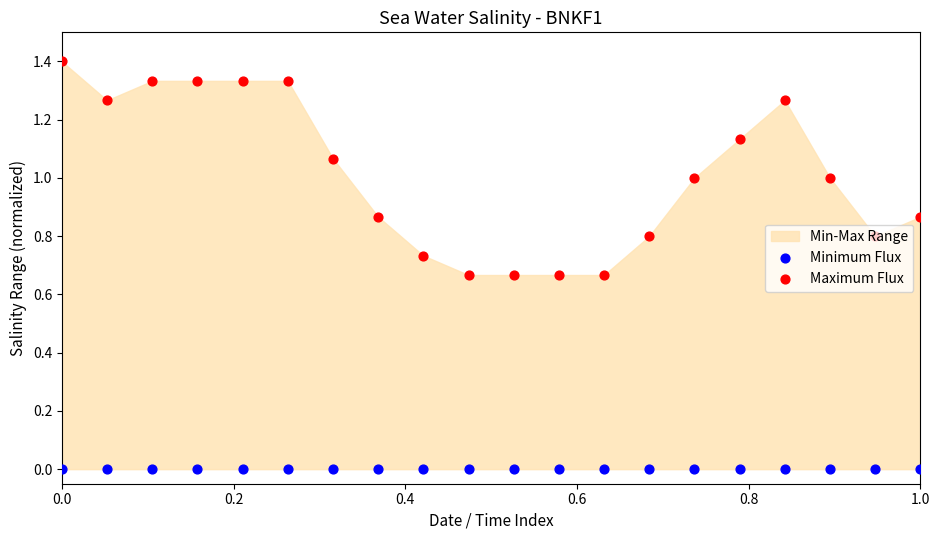

Is the value of Maximum Flux at 10 greater than the value of Minimum Flux at 10?

Yes